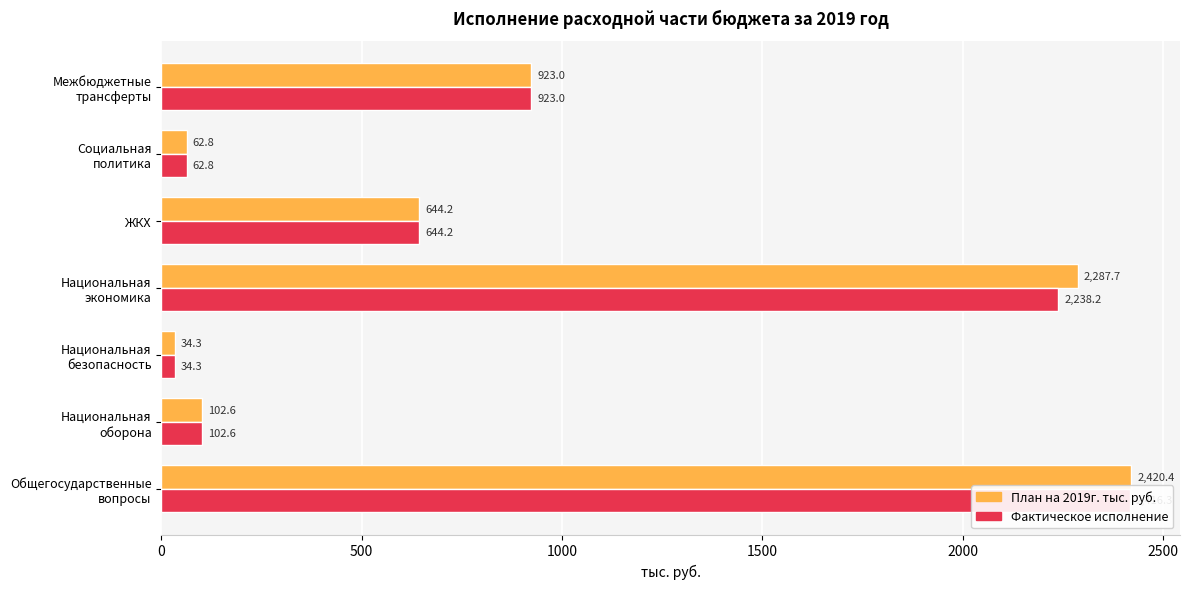

What is the maximum value shown in the chart?

2420.4